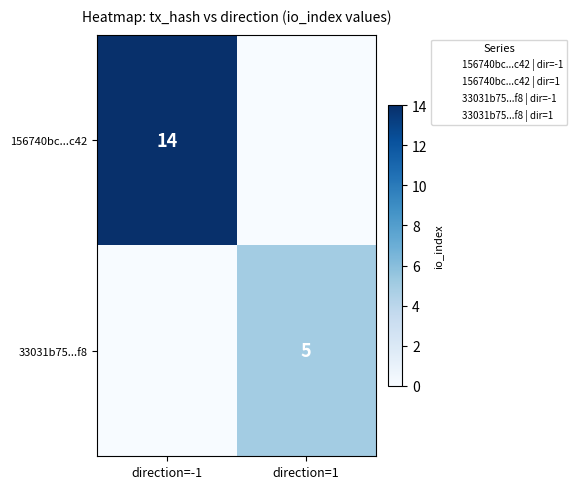

How many data points in 156740bc...c42 are less than 14?

1